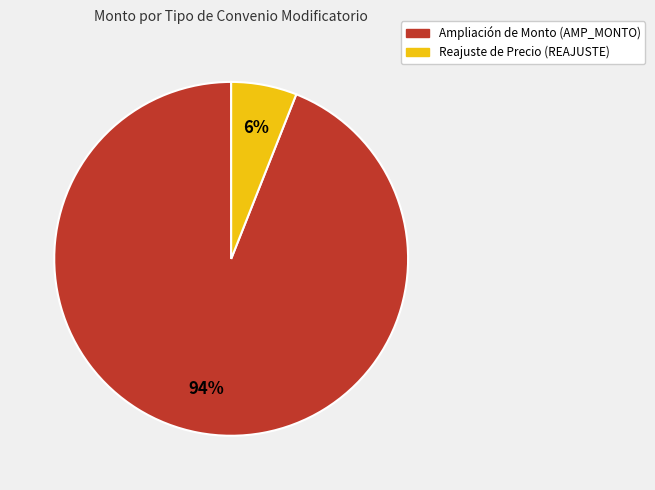

To the nearest percent, what is the difference between the Reajuste de Precio and Ampliación de Monto slice percentages?

88%